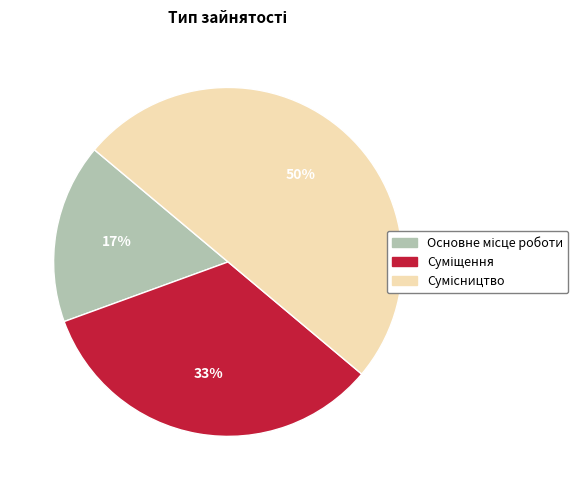

To the nearest percent, what is the average slice percentage?

33%